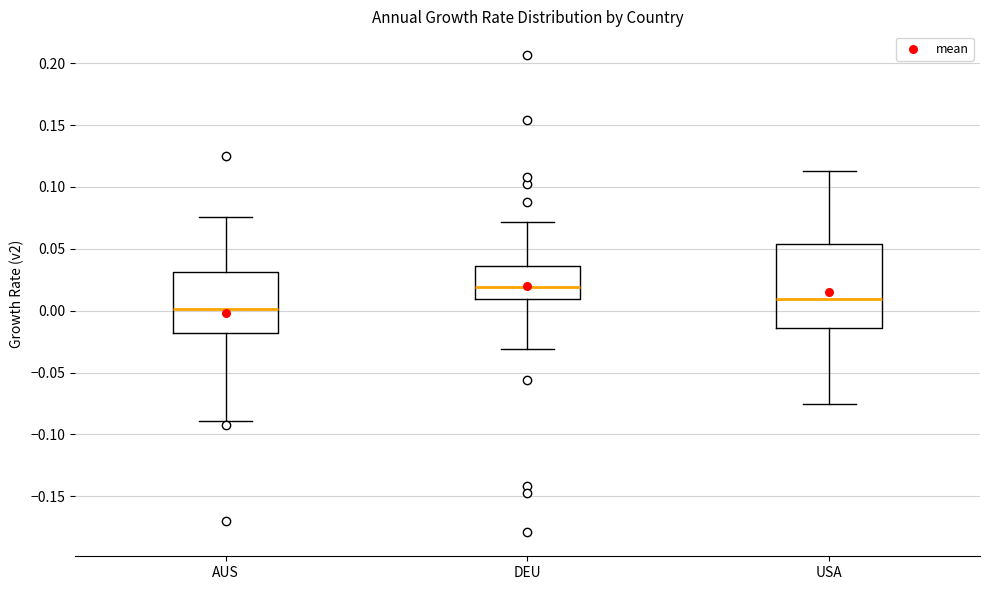

Which box has the highest median line?

DEU